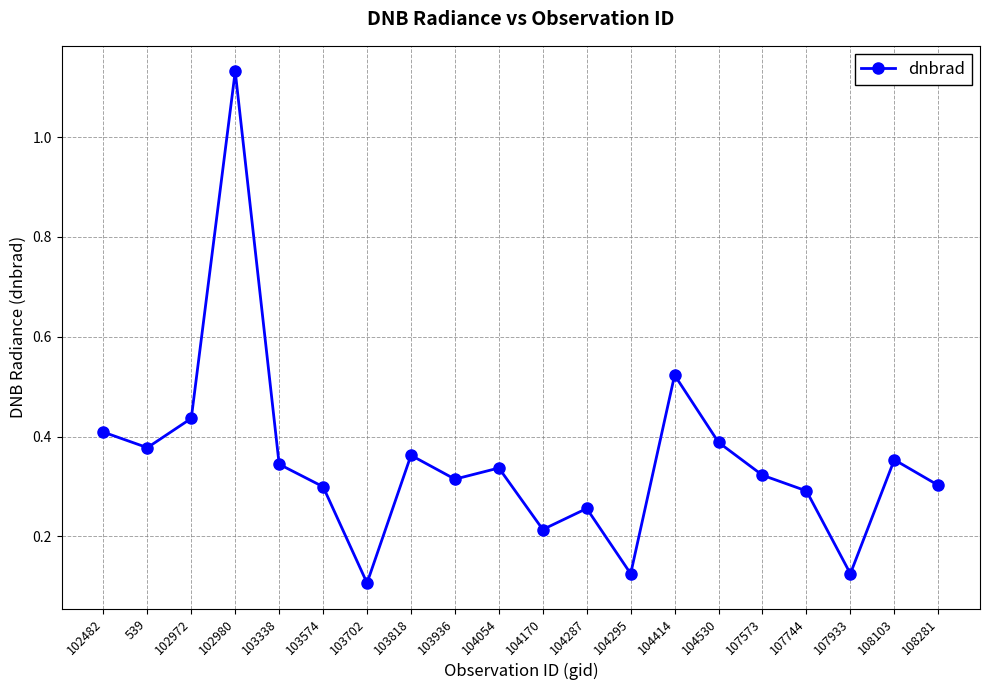

Which category has the highest value across all series?

102980